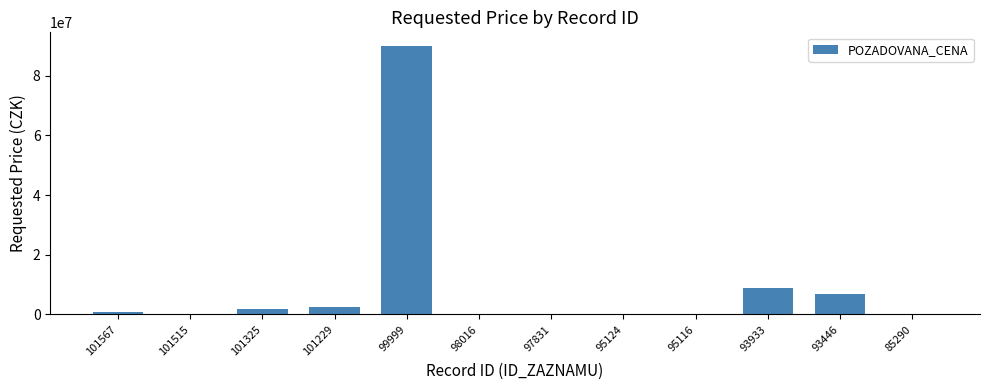

What is the maximum value shown in the chart?

90000000